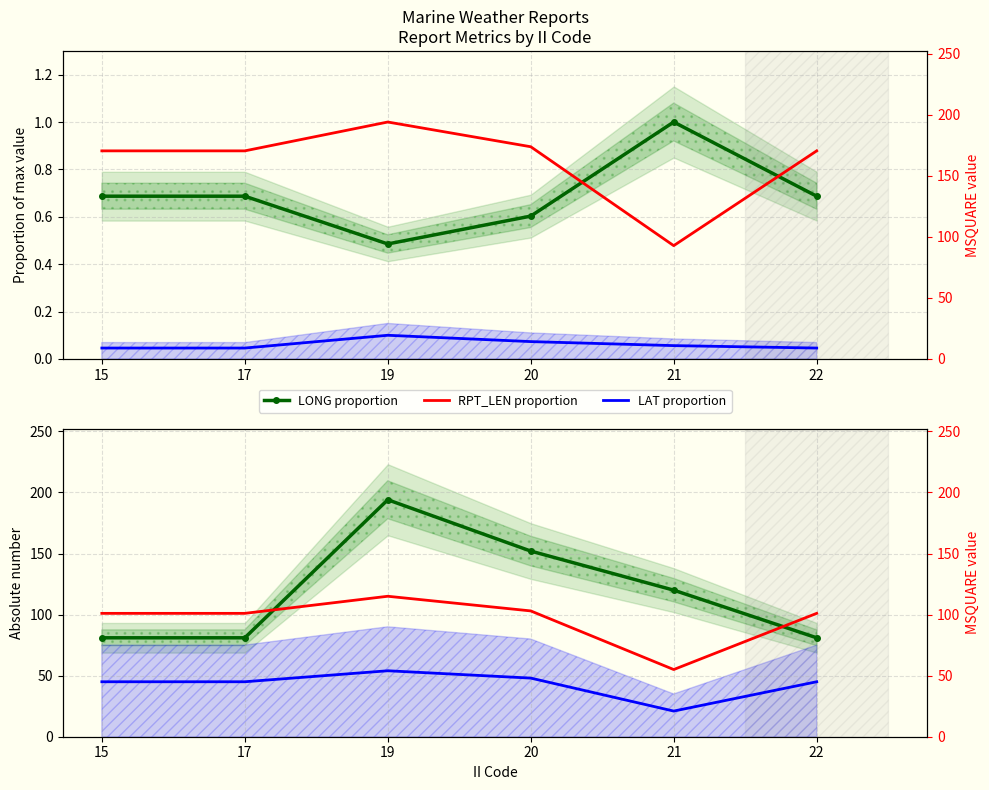

Reading right to left, transcribe all the data shown in this chart.

LONG proportion: 22=0.7	21=1.0	20=0.6	19=0.5	17=0.7	15=0.7
RPT_LEN proportion: 22=0.9	21=0.5	20=0.9	19=1.0	17=0.9	15=0.9
LAT proportion: 22=0.0	21=0.1	20=0.1	19=0.1	17=0.0	15=0.0
MSQUARE: 22=81.0	21=120.0	20=152.0	19=194.0	17=81.0	15=81.0
RPT_LEN: 22=101.0	21=55.0	20=103.0	19=115.0	17=101.0	15=101.0
GROUP_CNT (x3): 22=45.0	21=21.0	20=48.0	19=54.0	17=45.0	15=45.0